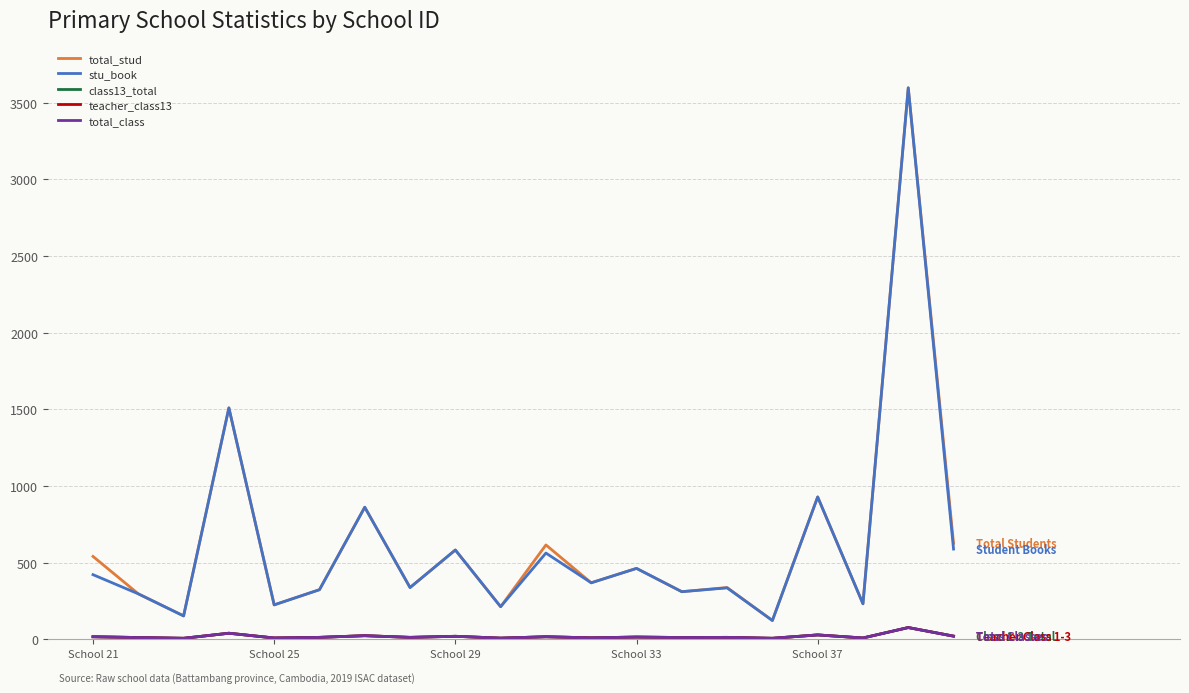

What is the sum of all total_class values?

353